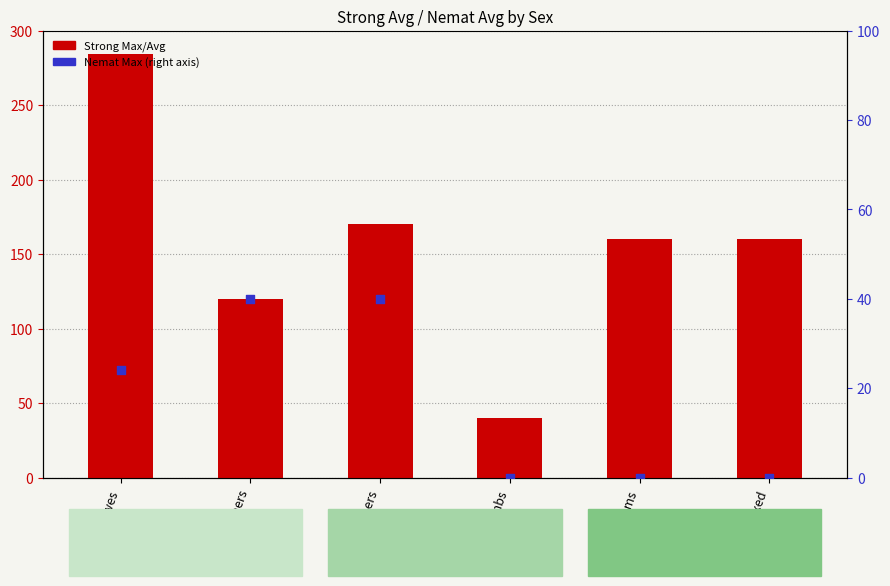

Which series reaches the maximum Y coordinate?

Strong Max